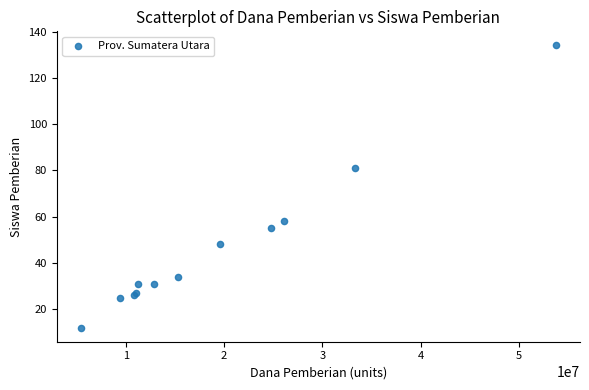

What Y value in the scatter plot is closest to 73?

81